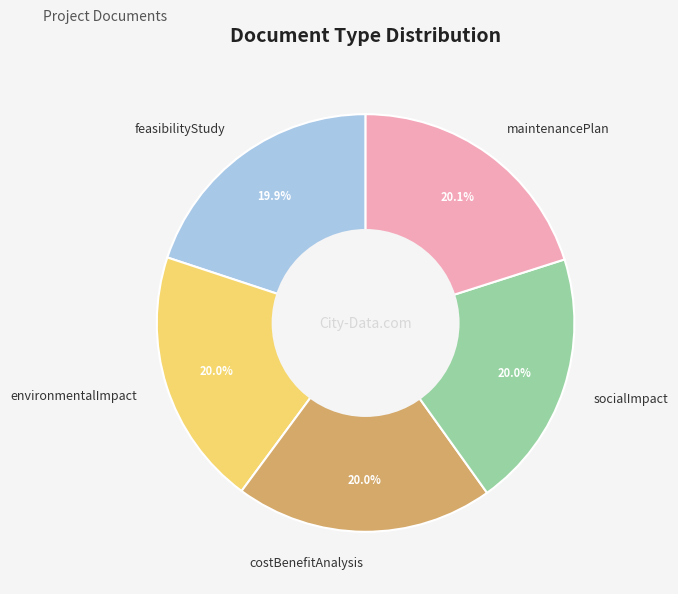

Is the sum of socialImpact and maintenancePlan greater than half?

No